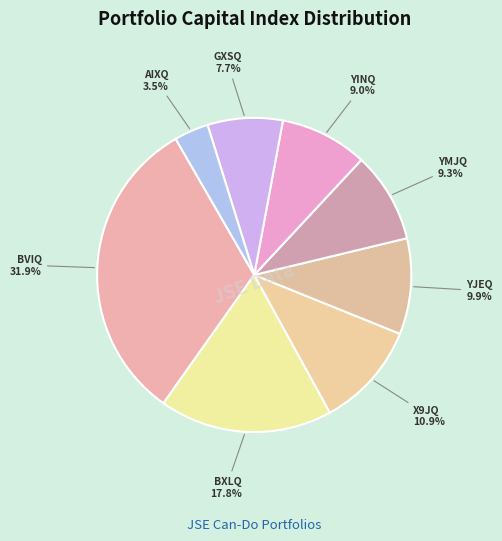

Is BVIQ the majority of the pie?

No